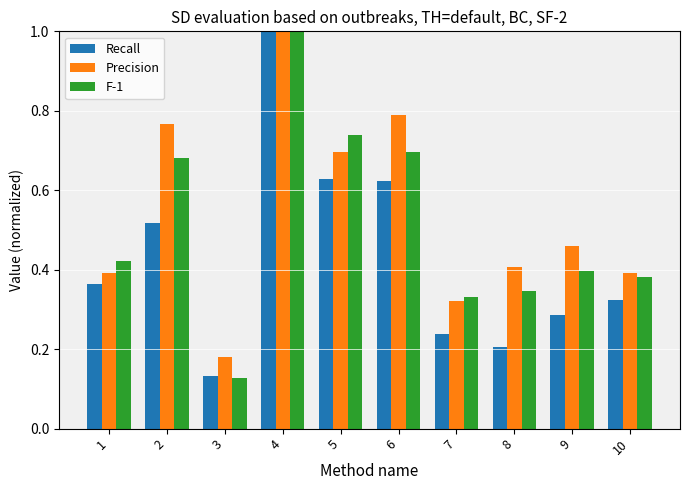

What is the sum of all Precision values?

5.4